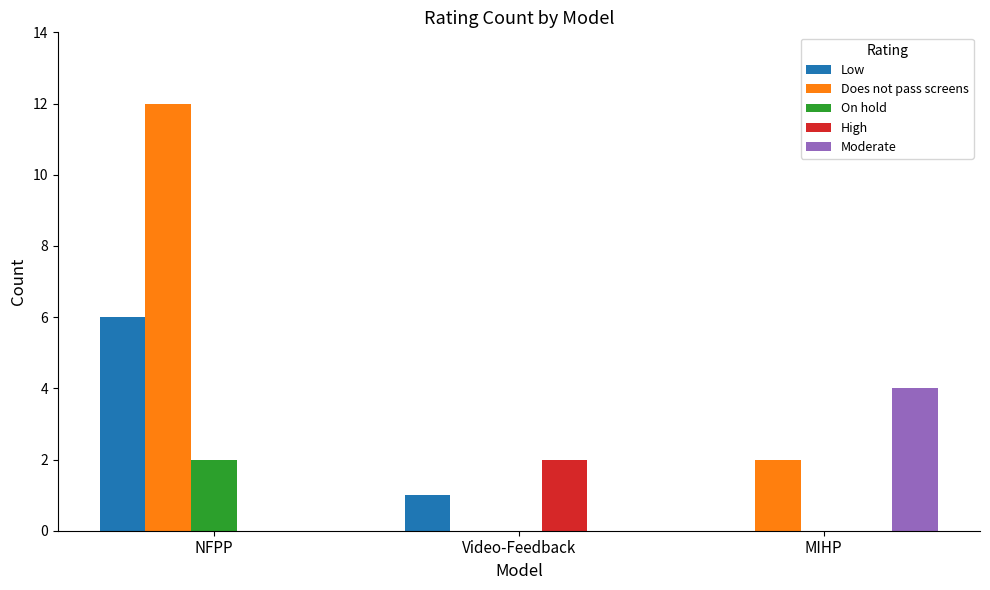

What is the total value across all series at MIHP?

6